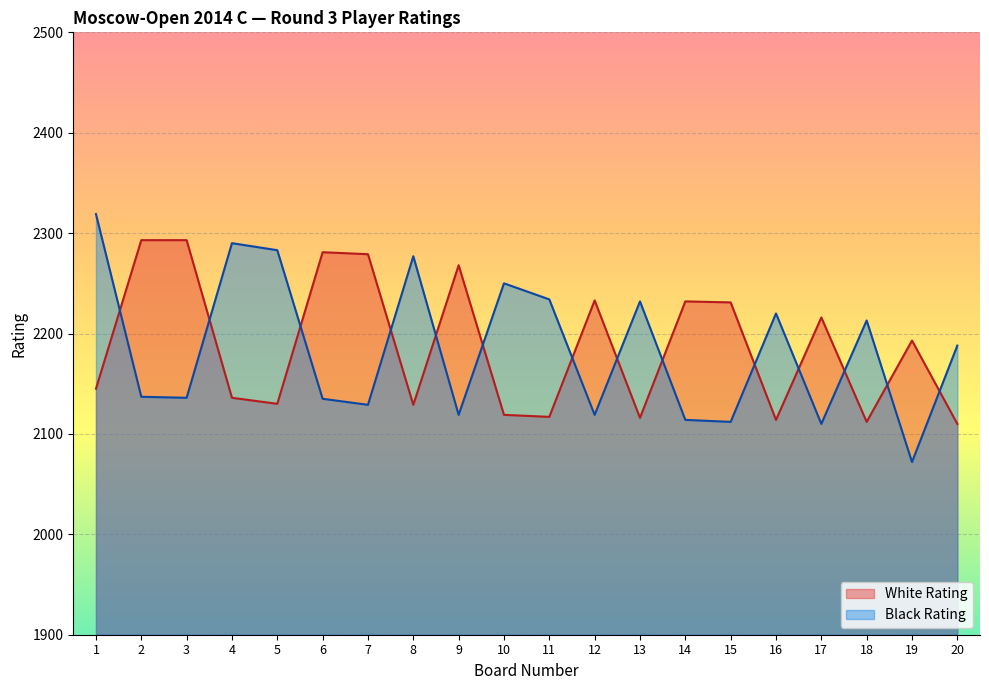

At 8, list the series in order from smallest to largest.

White Rating, Black Rating